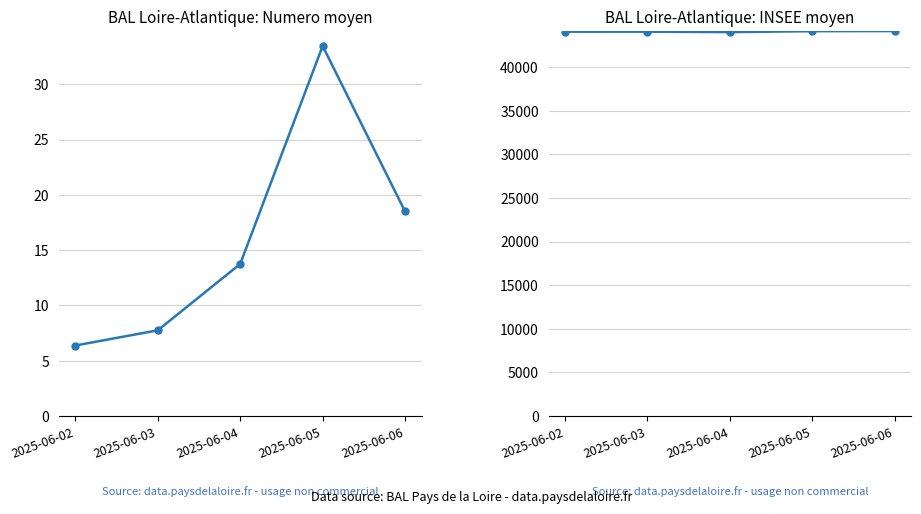

True or false: INSEE moyen and Numero moyen intersect in this chart.

False